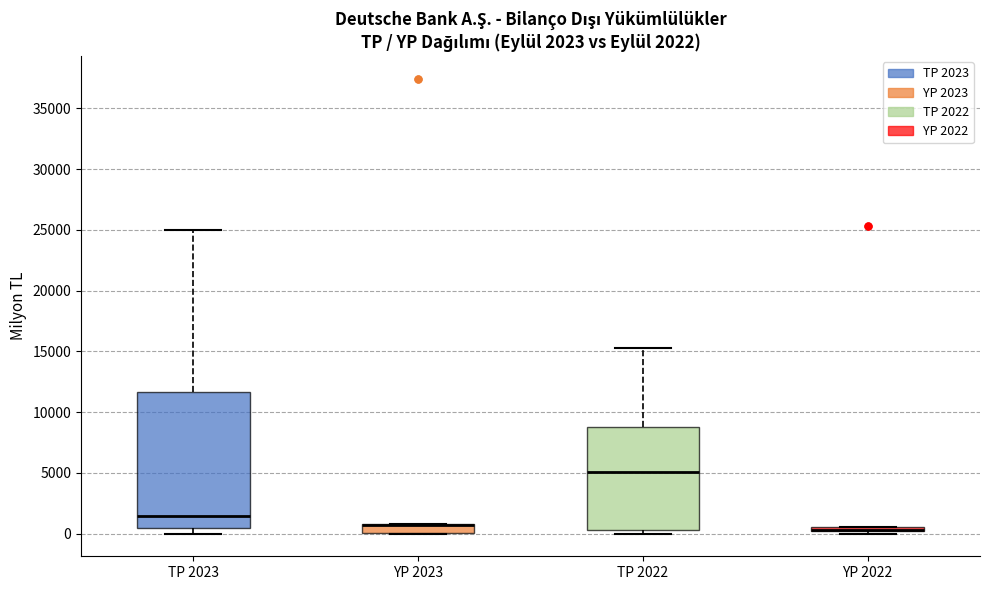

Comparing the boxes themselves (not the whiskers), which one is the tallest?

TP 2023